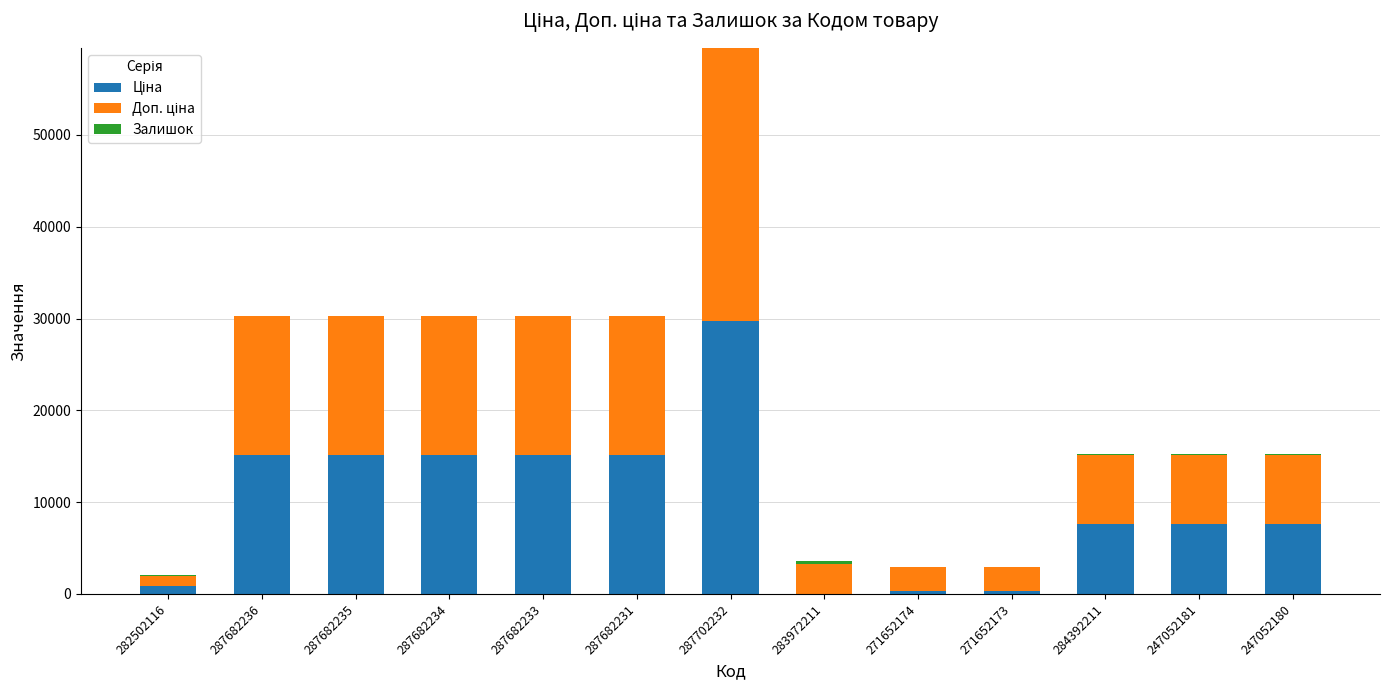

What is the total value across all series at 287682234?

30240.0